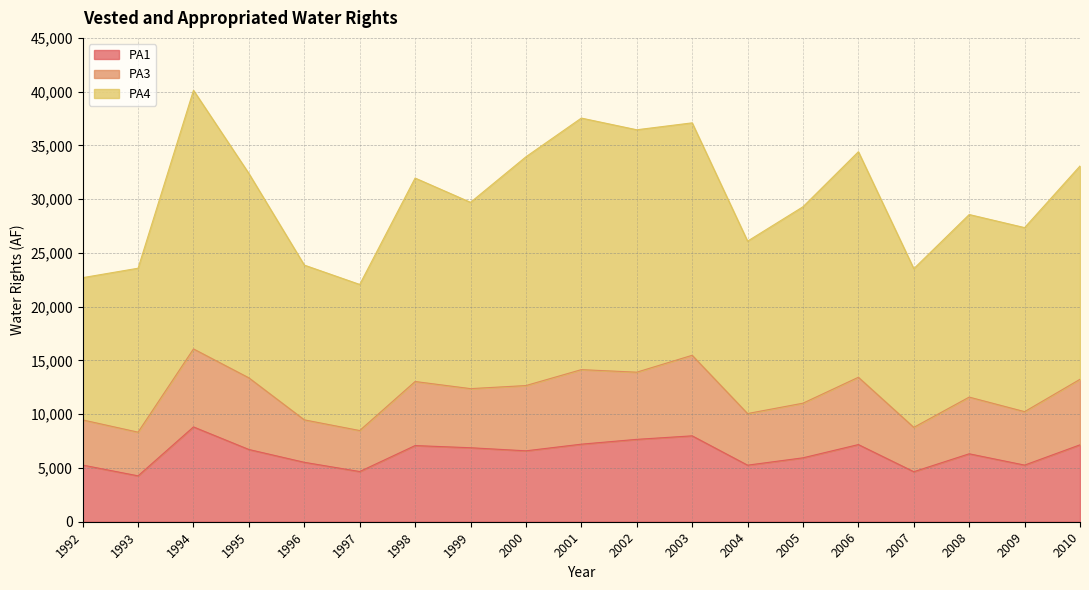

Is the value of PA4 at 2006 greater than the value of PA1 at 2006?

Yes